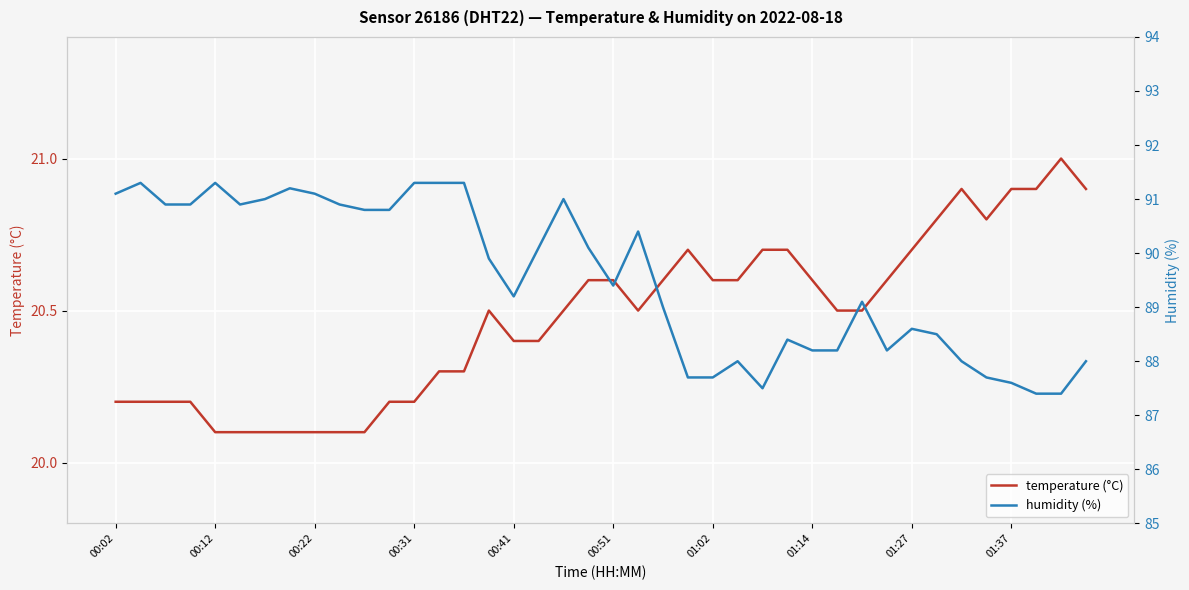

What is the minimum value for temperature (°C)?

20.1